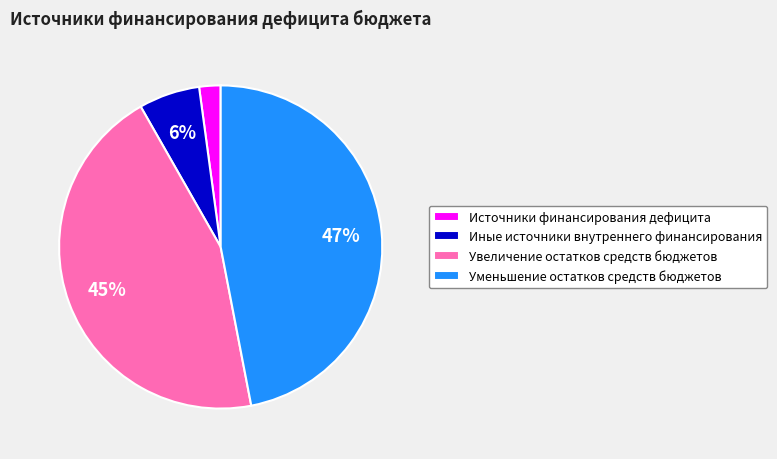

The Уменьшение остатков средств бюджетов slice represents 47% of the pie. True or false?

True